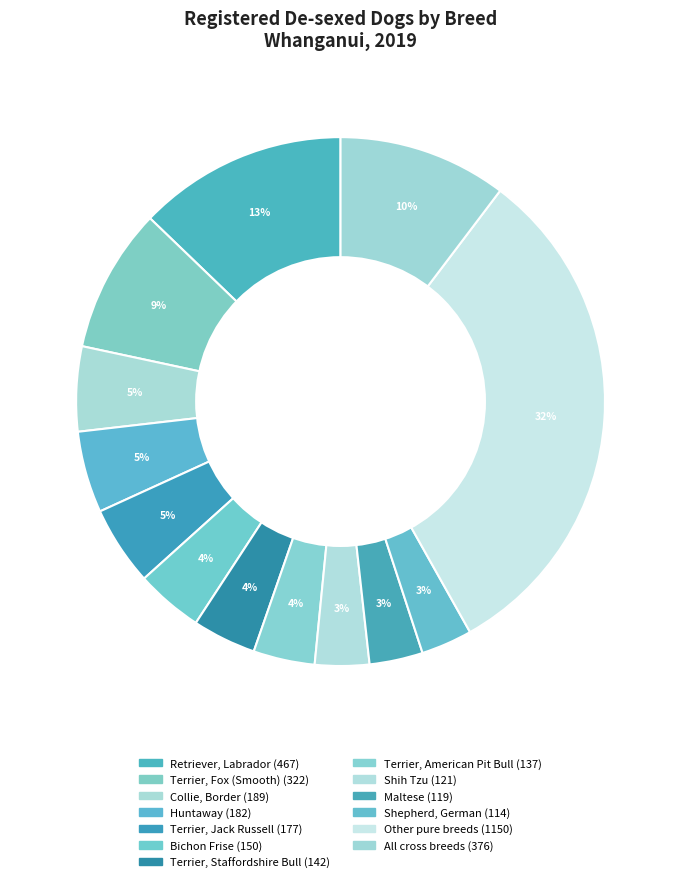

Is it true that Terrier, Fox (Smooth) is 16% of the pie?

False